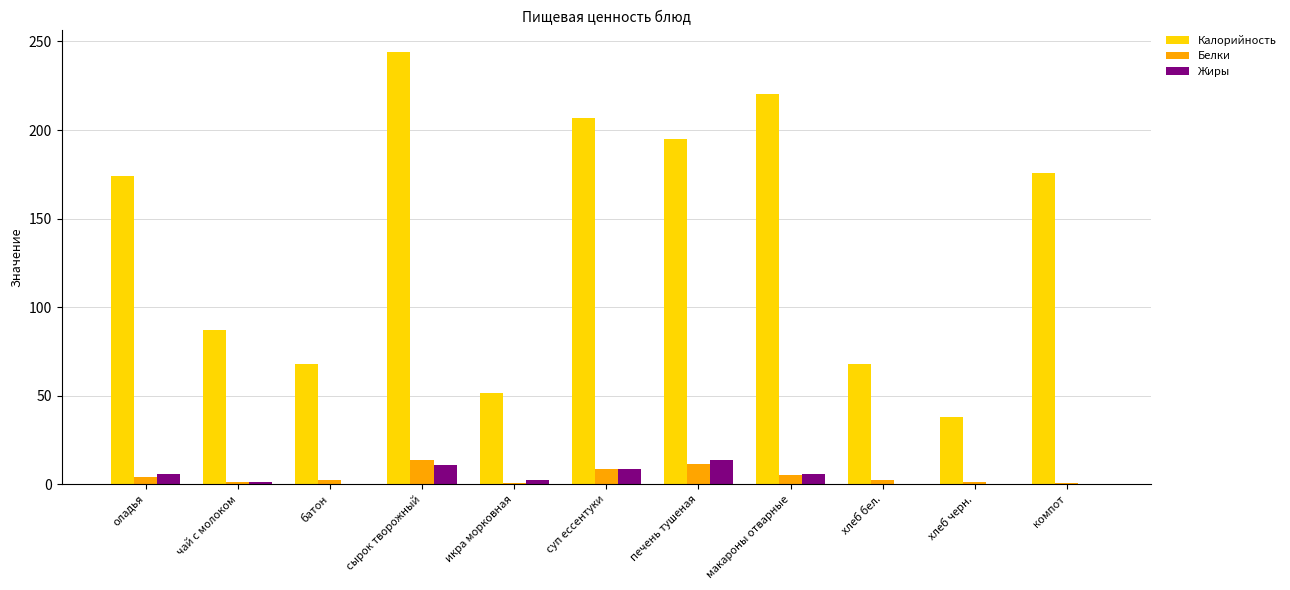

At which category is the sum across all series the highest?

сырок творожный